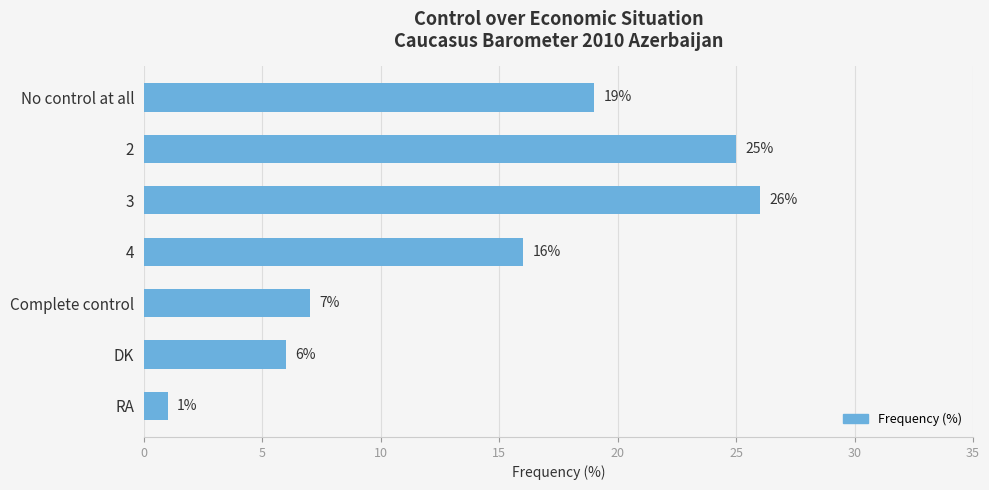

Which has a higher value, Complete control or RA?

Complete control